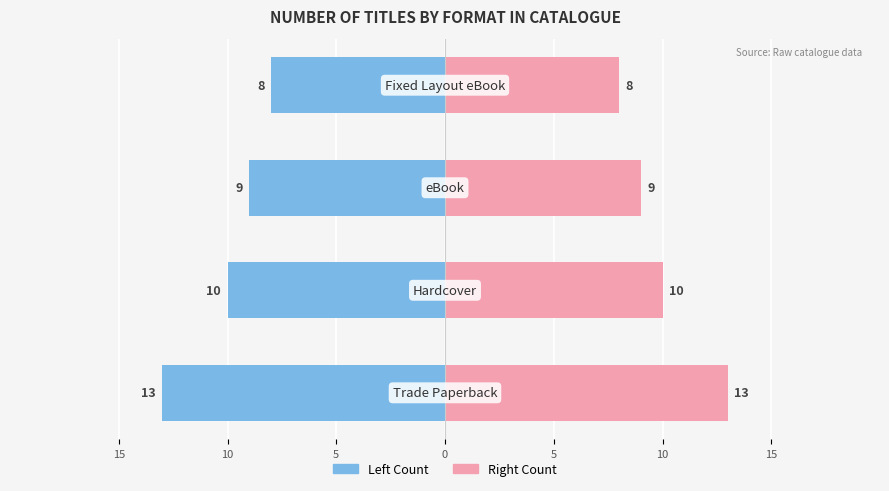

Which series has the widest spread of values?

Format Count (Left)